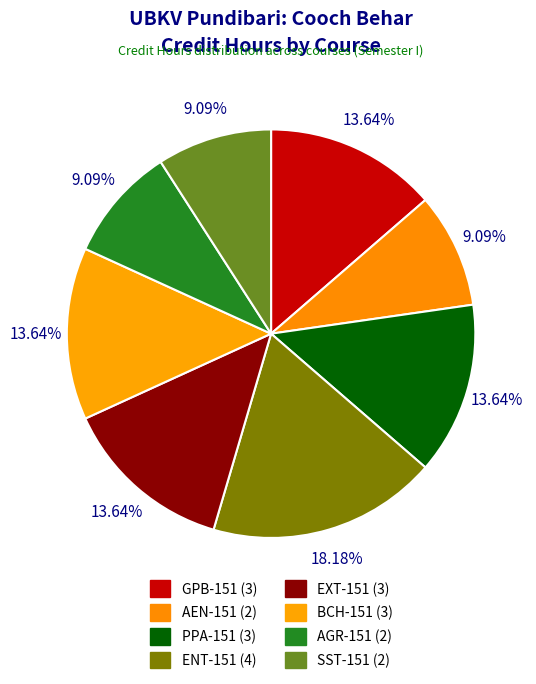

What is the smallest slice in the pie chart?

AEN-151